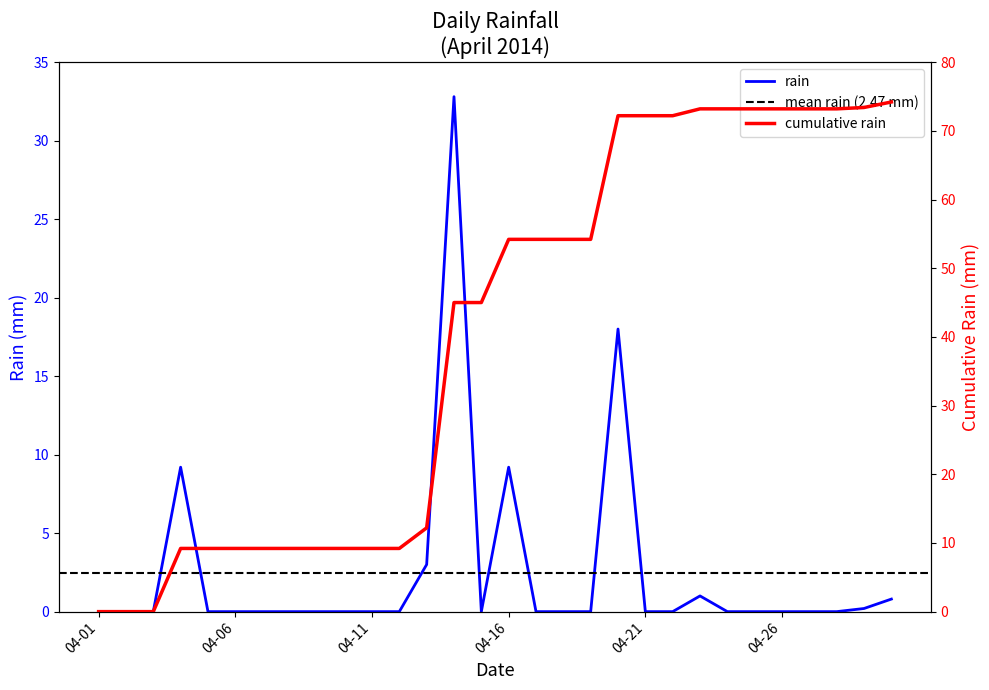

At which category does the data reach its first local peak?

2014-04-04